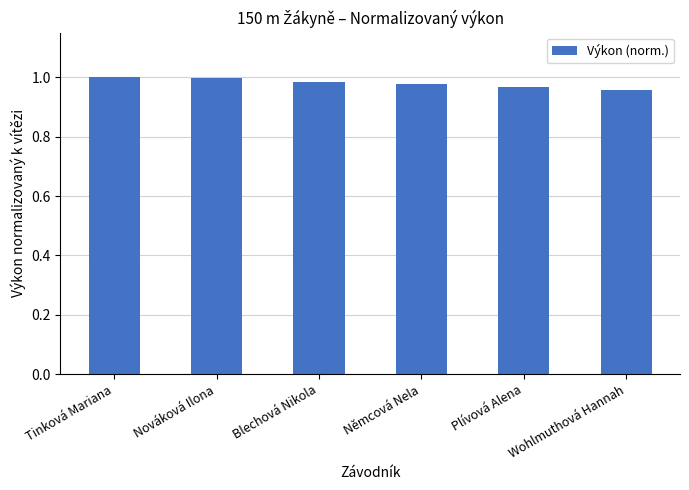

Are the bars grouped side by side (vs. stacked)?

No